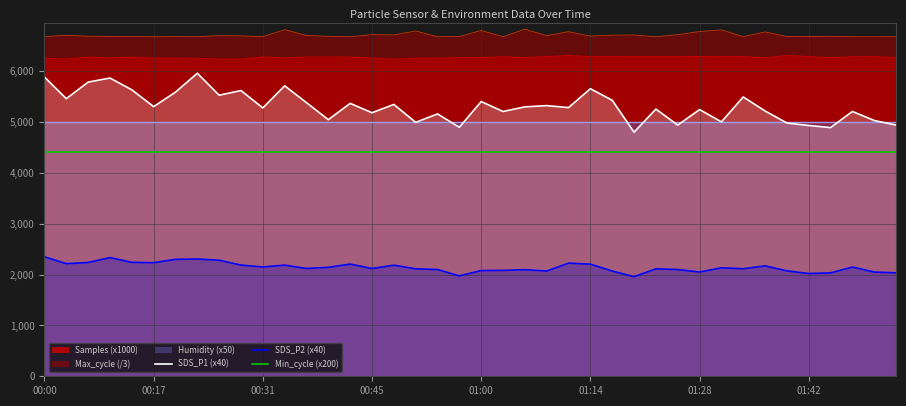

The value of Samples (x1000) at 01:28 is 6286.3. True or false?

True